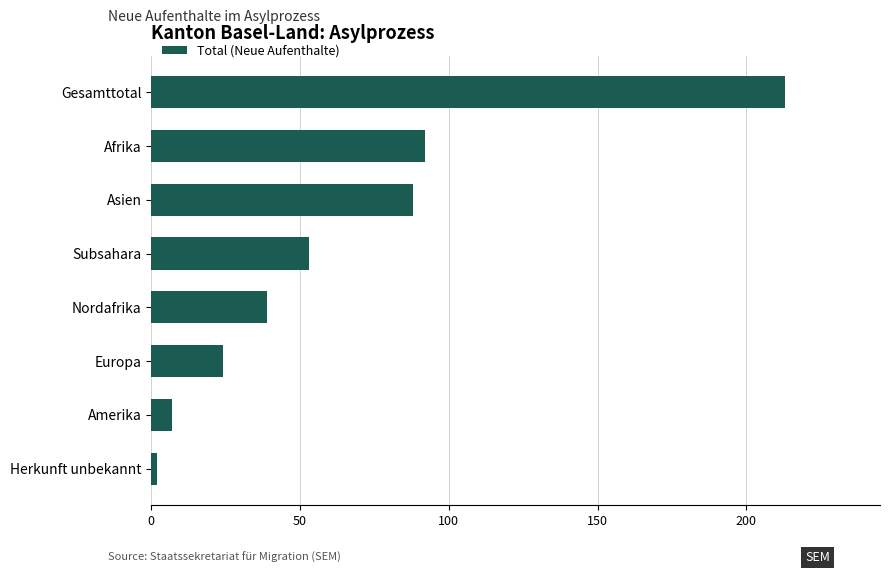

Are the bars grouped side by side (vs. stacked)?

No